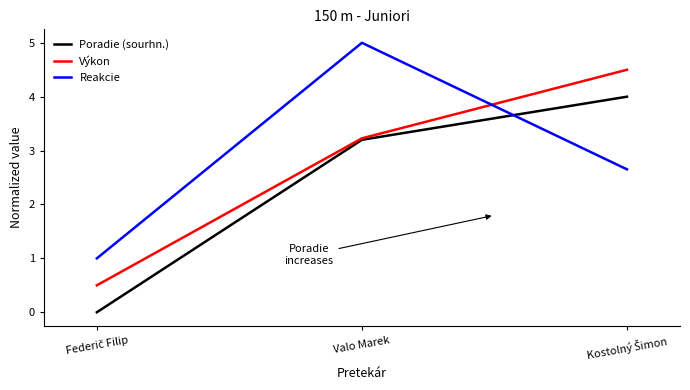

The value of Výkon at Valo Marek is 5.2. True or false?

False